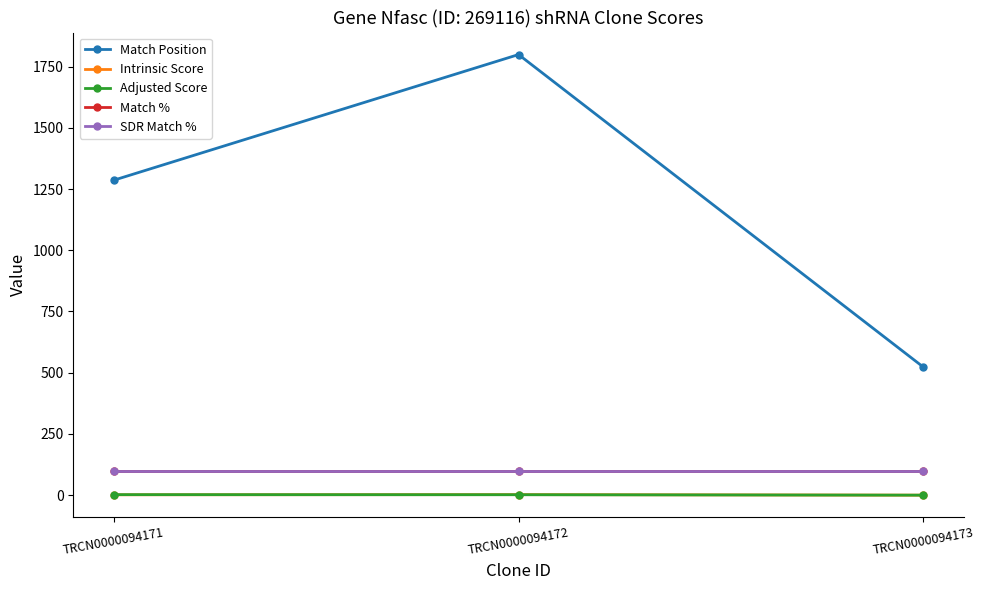

Does the chart have visible grid lines?

No